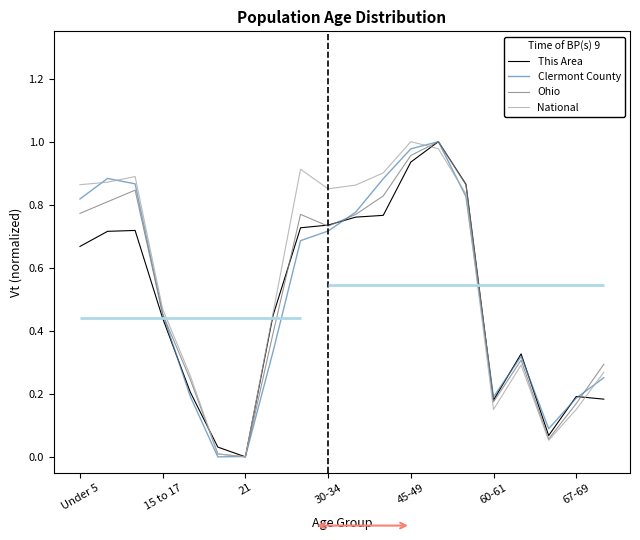

Is it true that This Area equals 0.4 at Under 5?

False